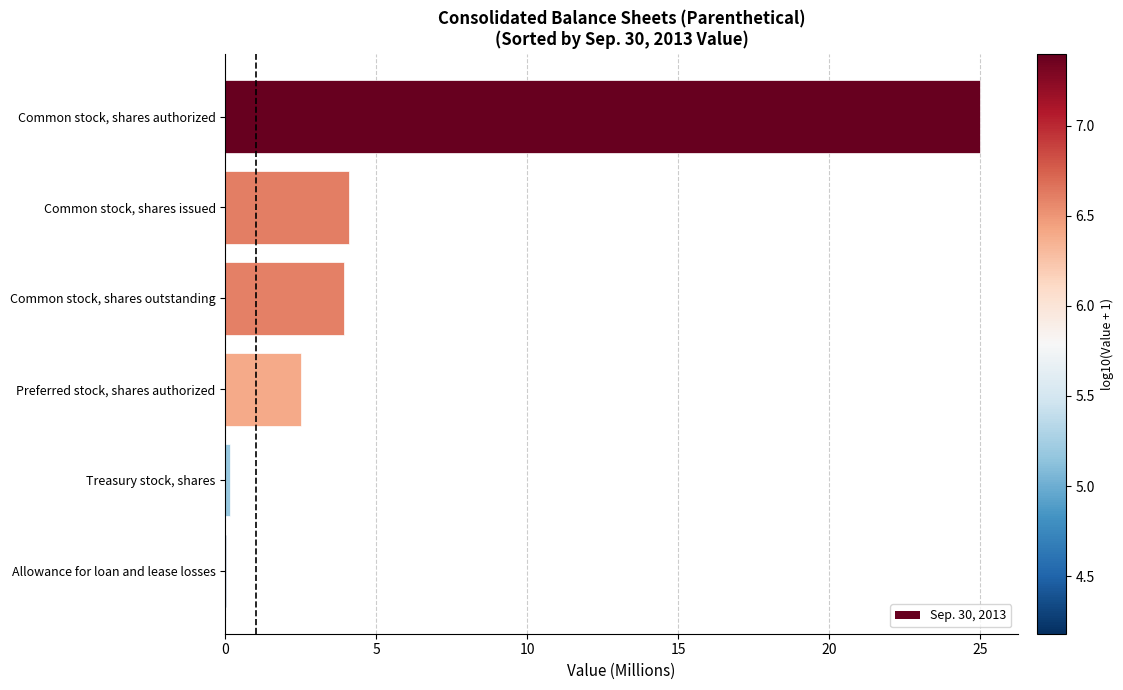

What is the sum of all values?

35.7